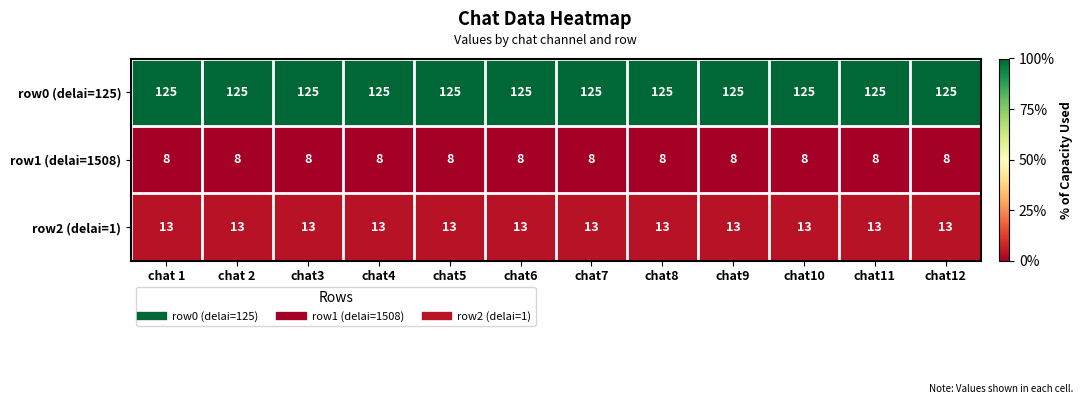

Rank the series at chat11 from lowest to highest value.

row1 (delai=1508), row2 (delai=1), row0 (delai=125)